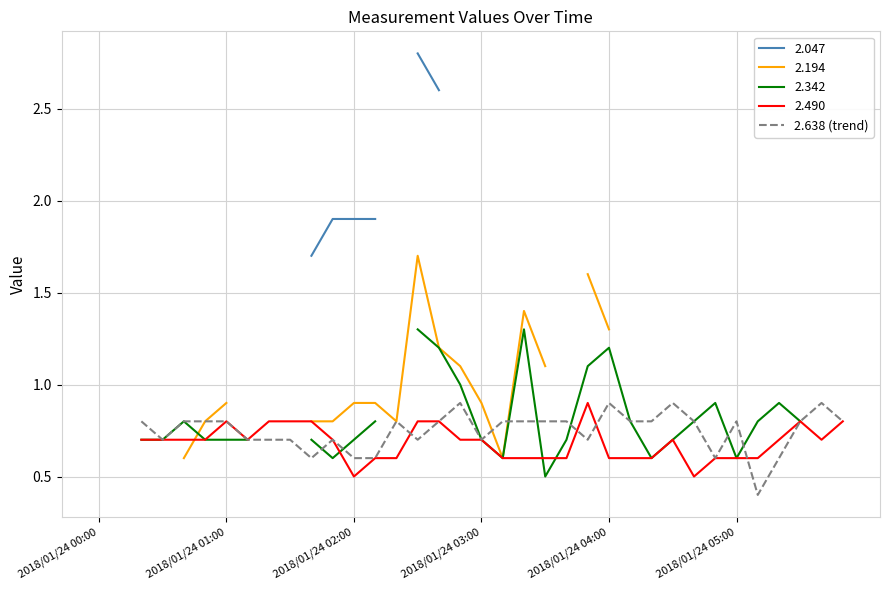

At which category does the data reach its first local valley?

2018/01/24 03:00